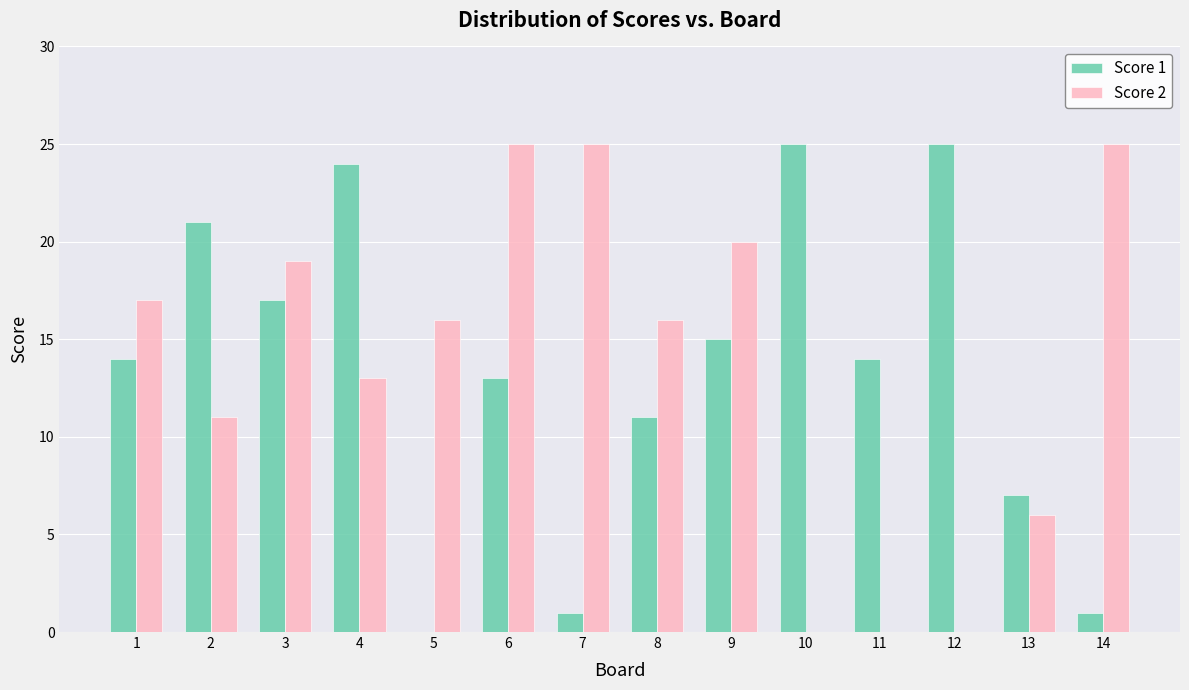

What is the maximum value for Score 1?

25